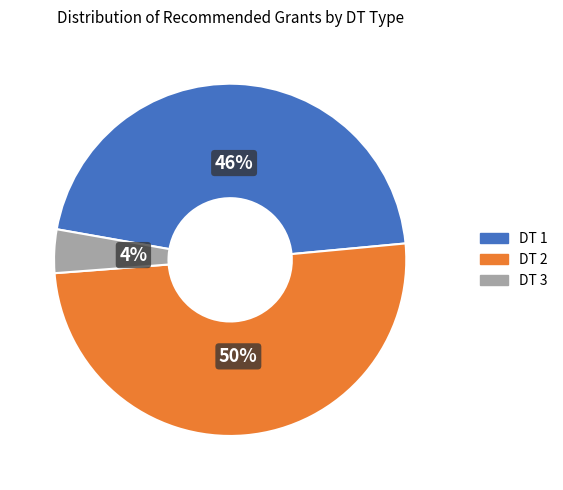

To the nearest percent, what is the difference between the largest and smallest slice percentages?

46%